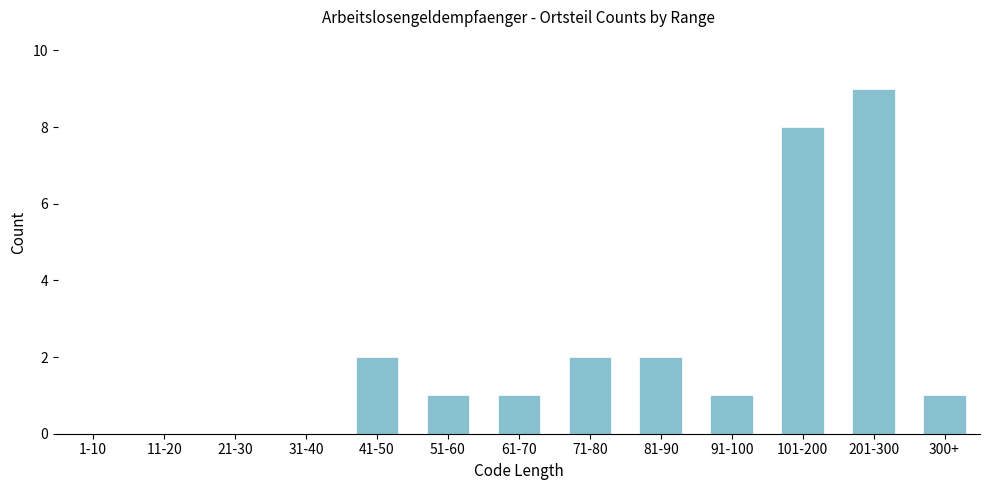

Reading right to left, extract all data points from this chart.

300+=1	201-300=9	101-200=8	91-100=1	81-90=2	71-80=2	61-70=1	51-60=1	41-50=2	31-40=0	21-30=0	11-20=0	1-10=0